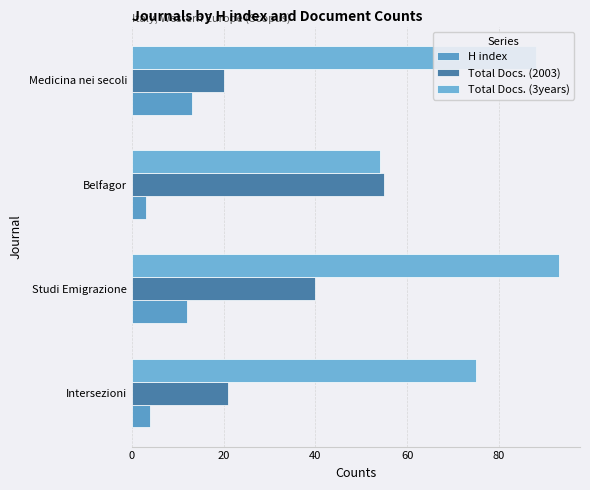

What is the highest value of the Total Docs. (3years) series?

93